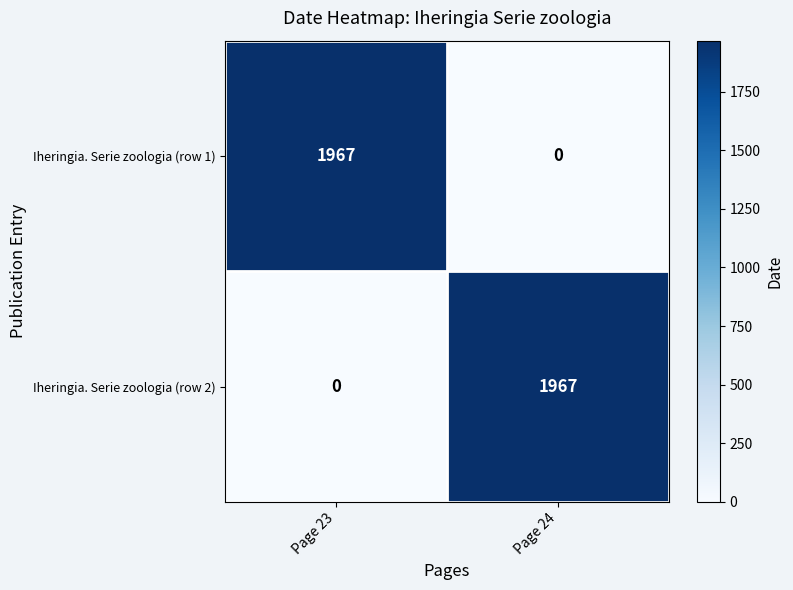

Reading right to left, extract all data points from this chart.

Iheringia. Serie zoologia (row 1): Page 24=0	Page 23=1967
Iheringia. Serie zoologia (row 2): Page 24=1967	Page 23=0